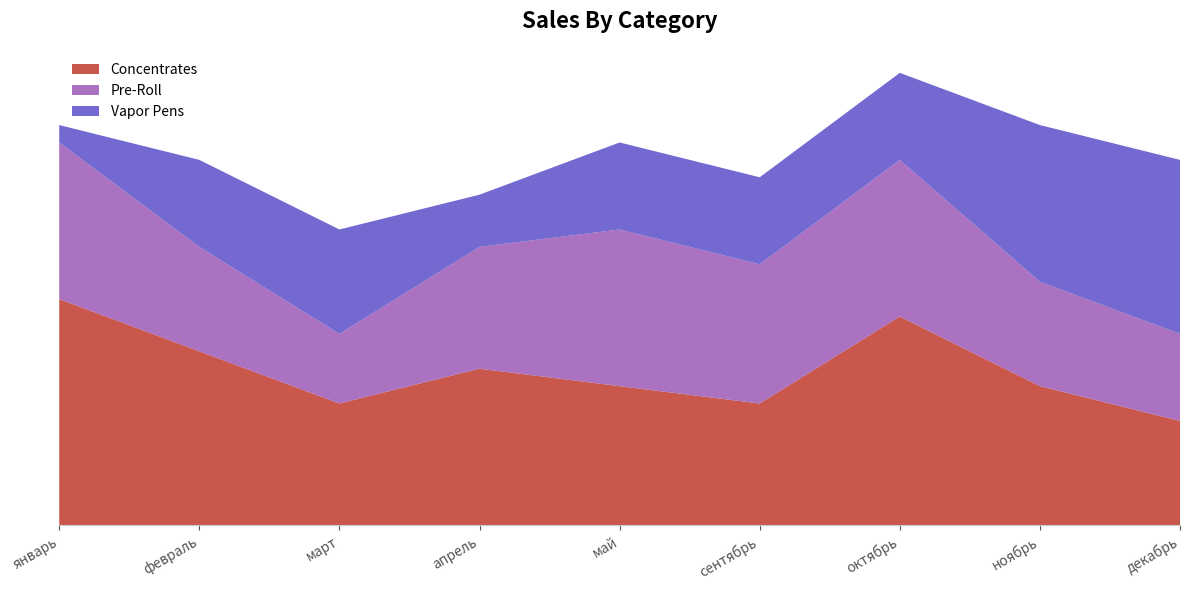

What are all the series names shown in the legend?

Concentrates, Pre-Roll, Vapor Pens